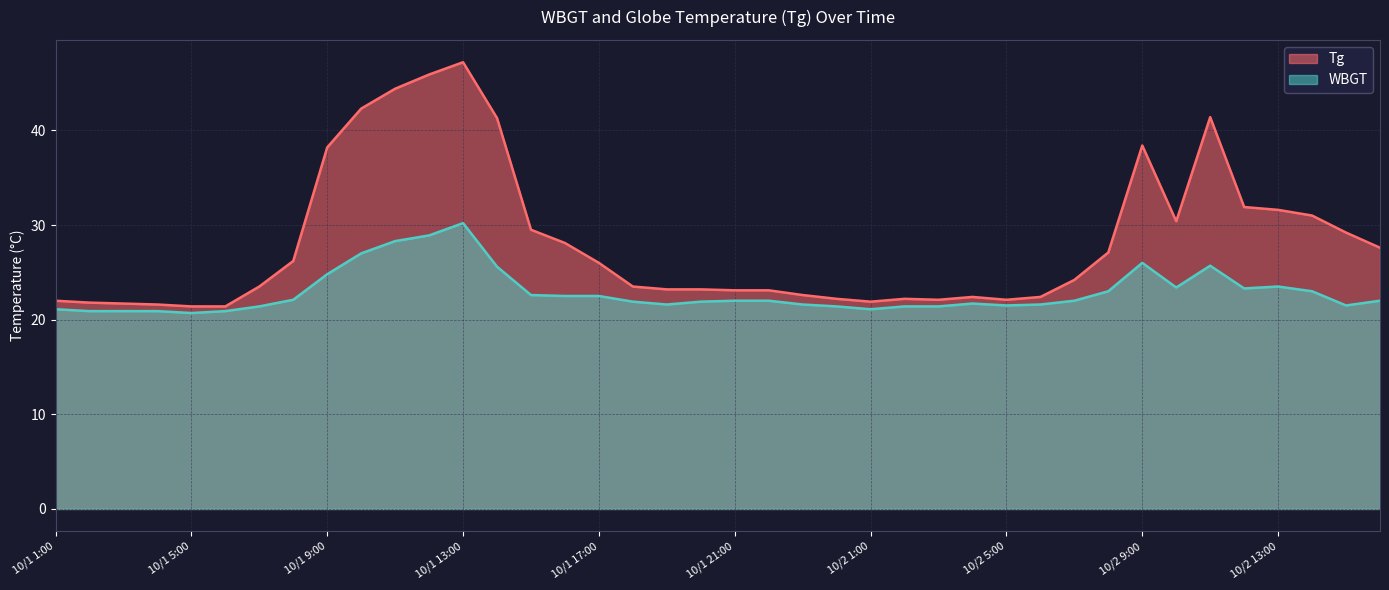

True or false: WBGT and Tg intersect in this chart.

False